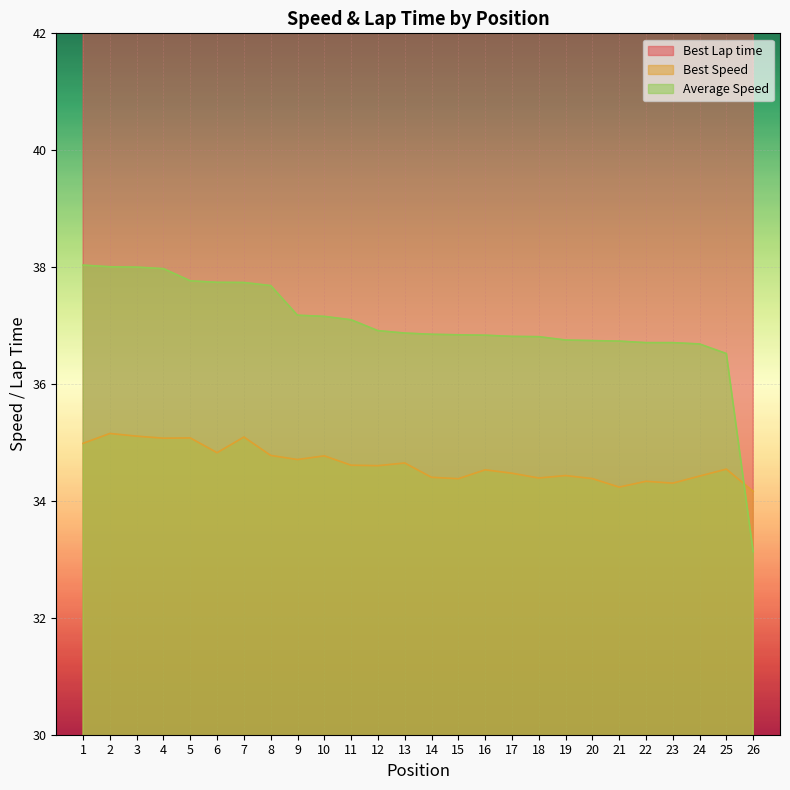

Rank the series at 15 from highest to lowest value.

Best Lap time, Average Speed, Best Speed